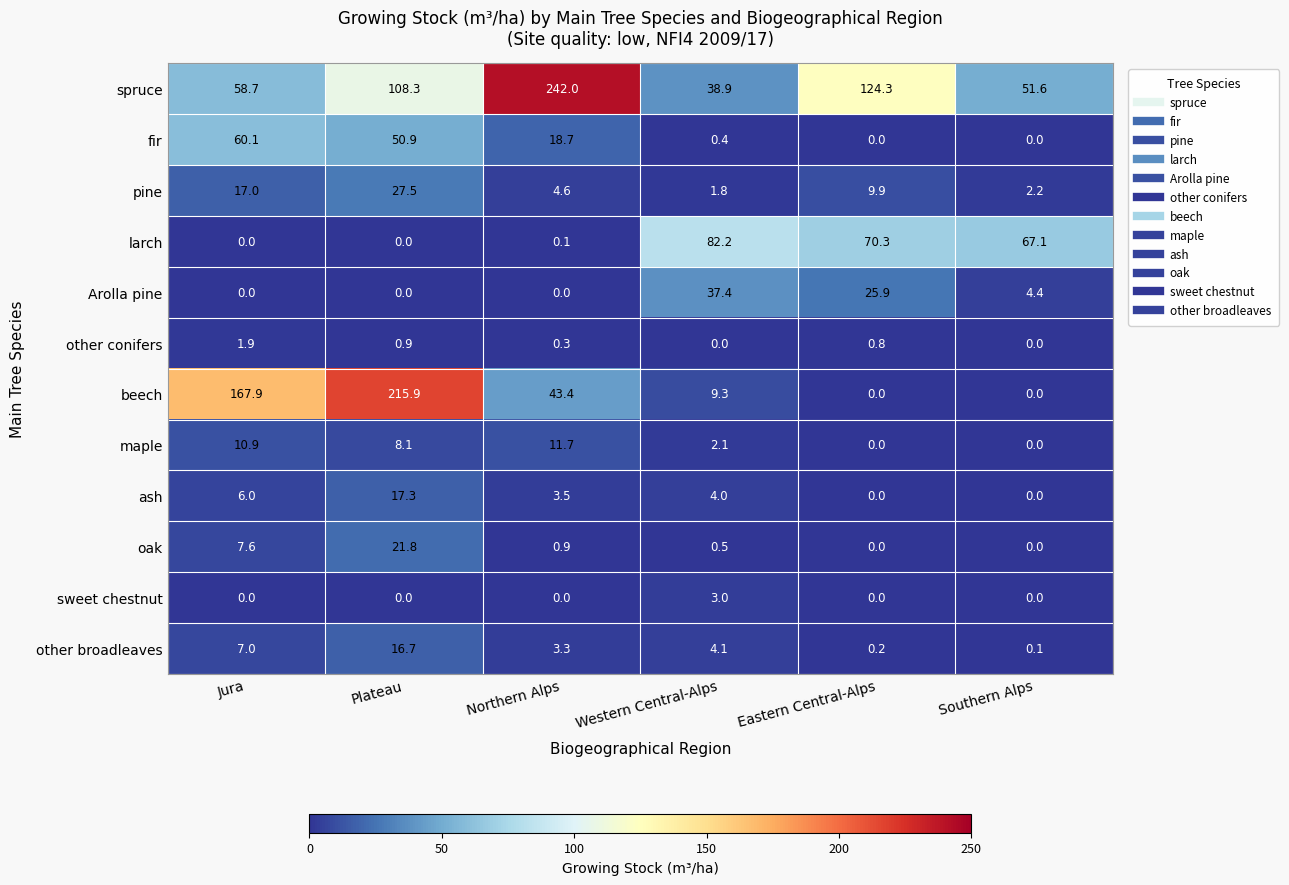

What is the highest value of the fir series?

60.1